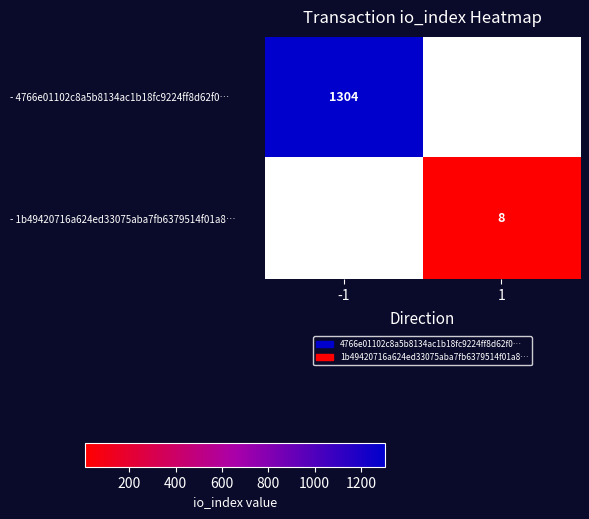

What is the maximum value shown in the chart?

1304.0